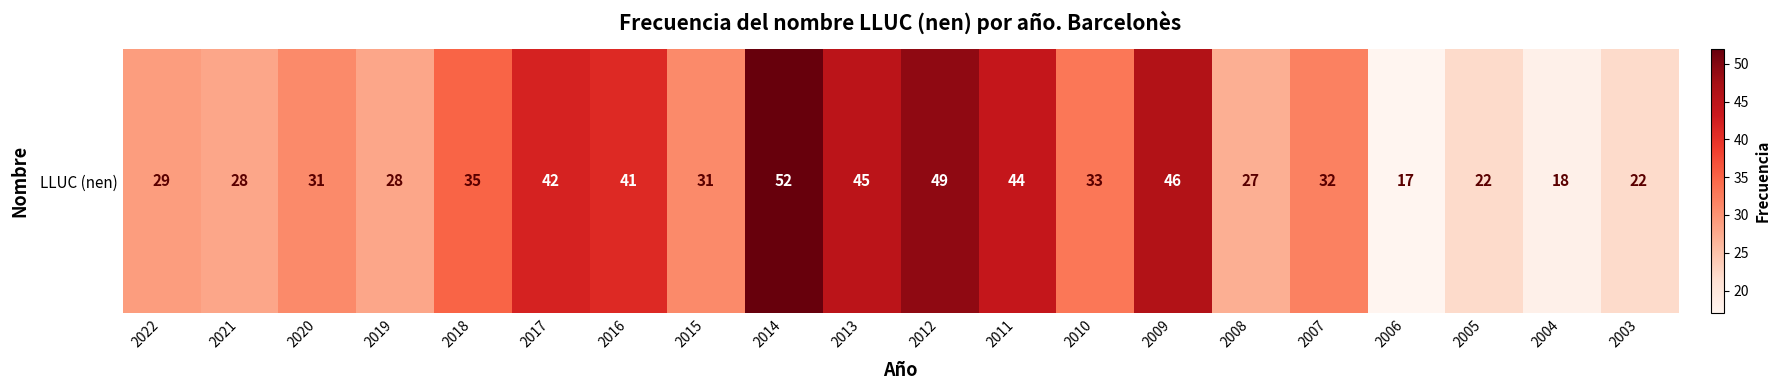

Rank the categories by value from lowest to highest.

2006, 2004, 2005, 2003, 2008, 2021, 2019, 2022, 2020, 2015, 2007, 2010, 2018, 2016, 2017, 2011, 2013, 2009, 2012, 2014